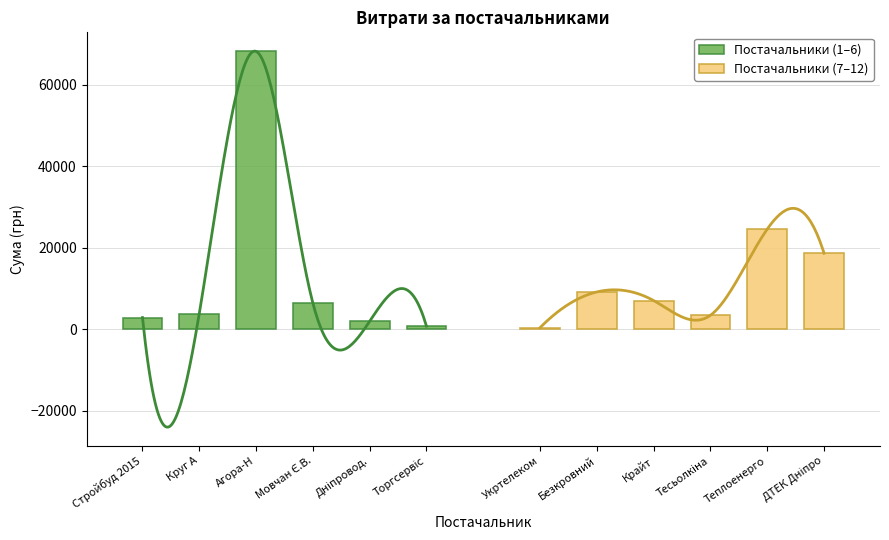

Which series has the largest total across all categories?

Постачальники (1–6)